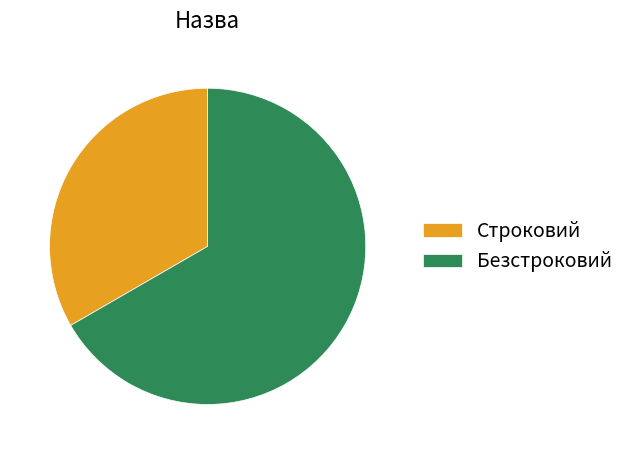

Rank the categories by value from lowest to highest.

Строковий, Безстроковий